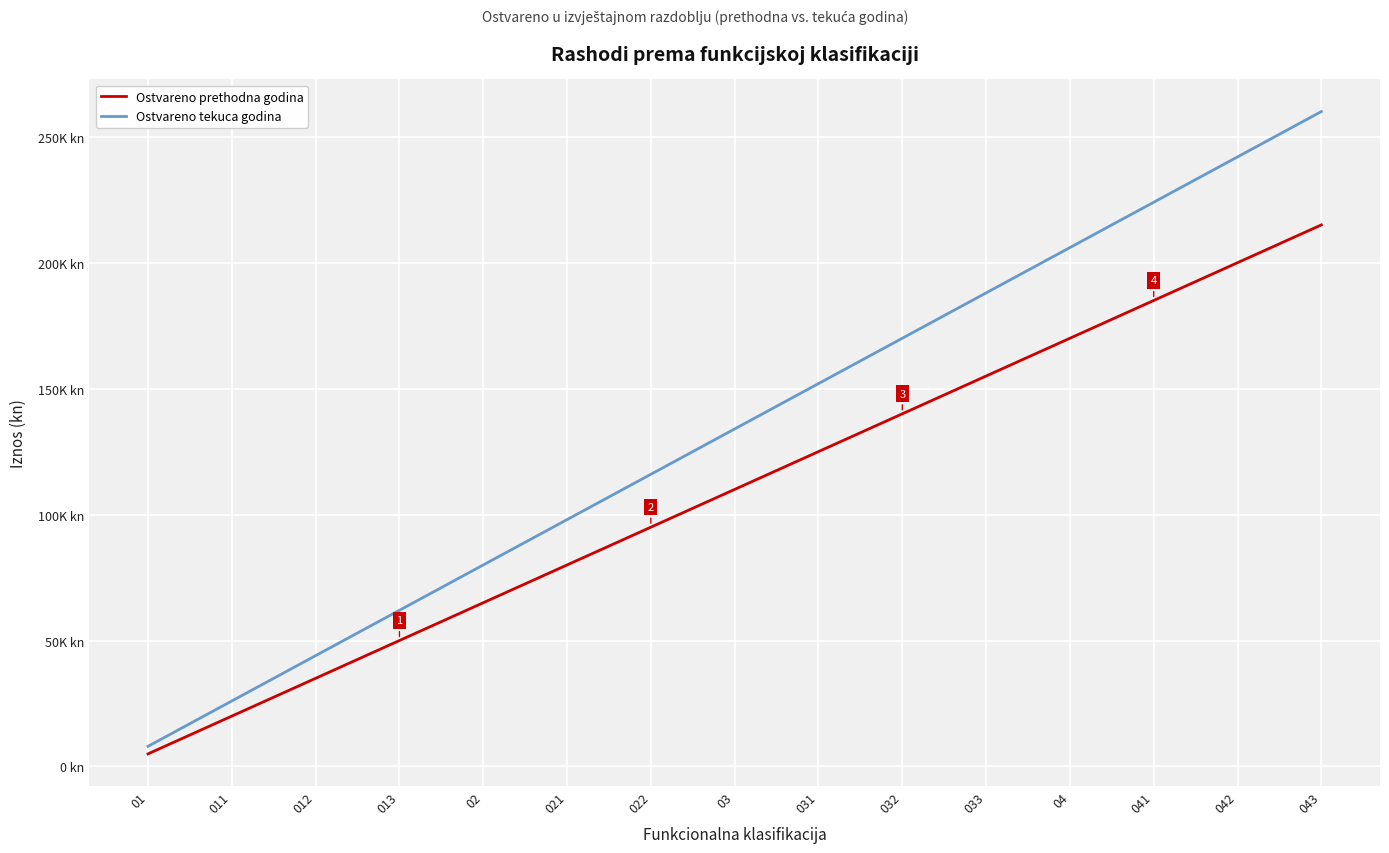

What position from the left is 013?

4